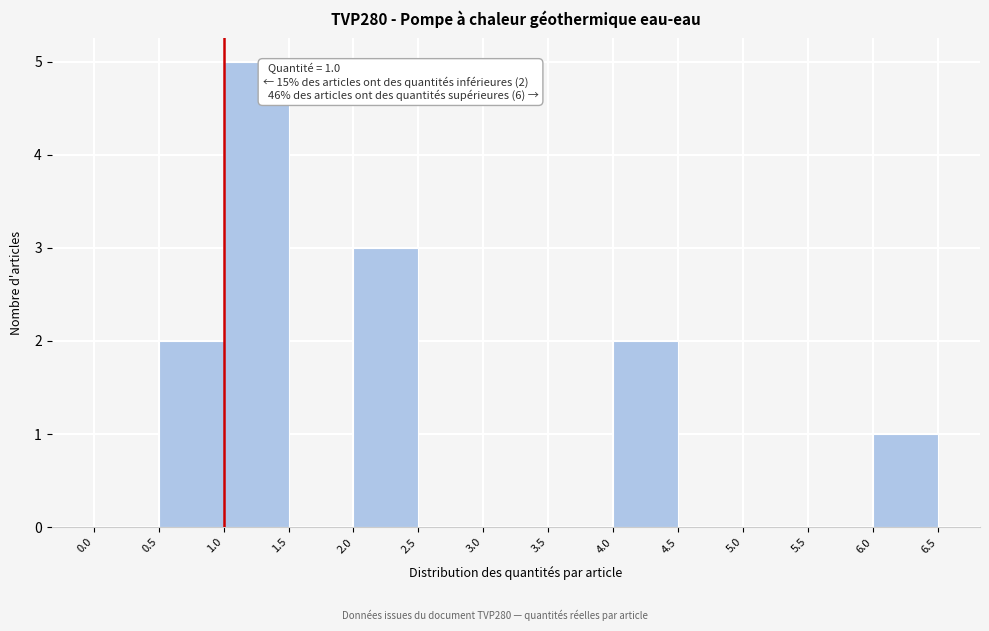

Over which range of the x-axis is the bar tallest?

1.0 to 1.5